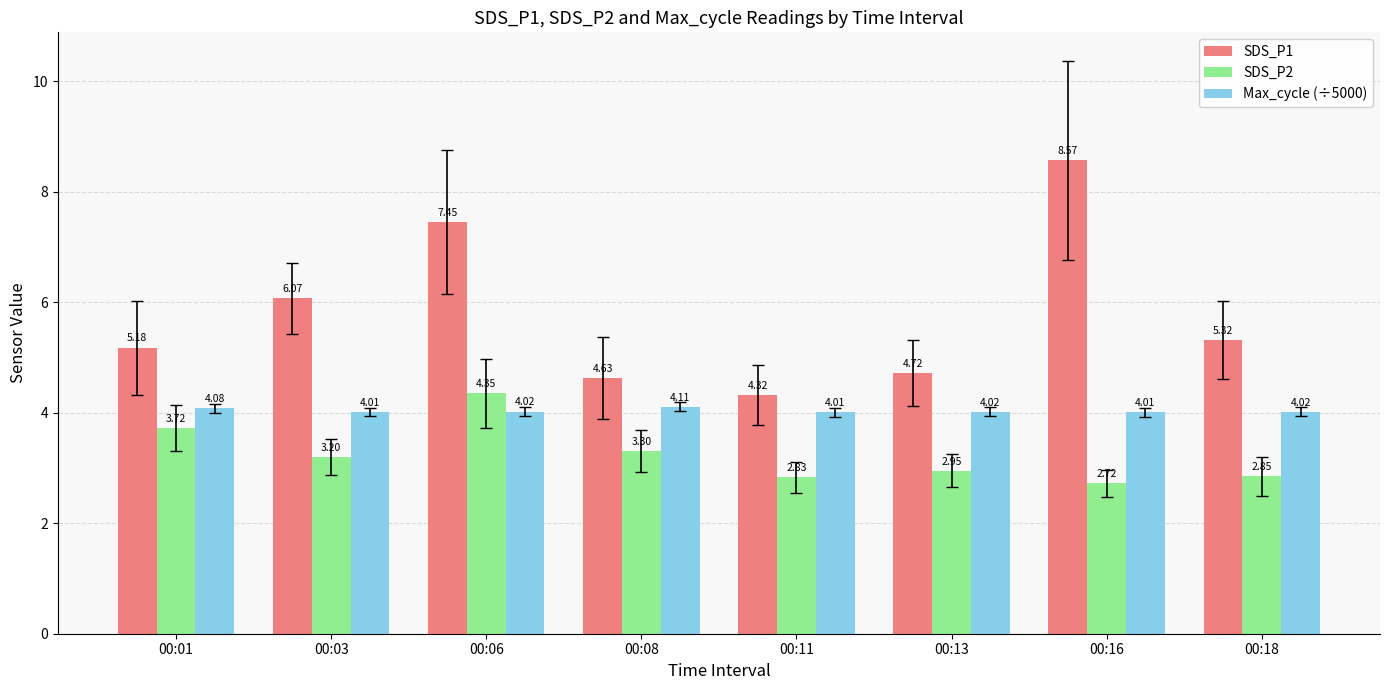

At which label does SDS_P2 first exceed 3?

00:01